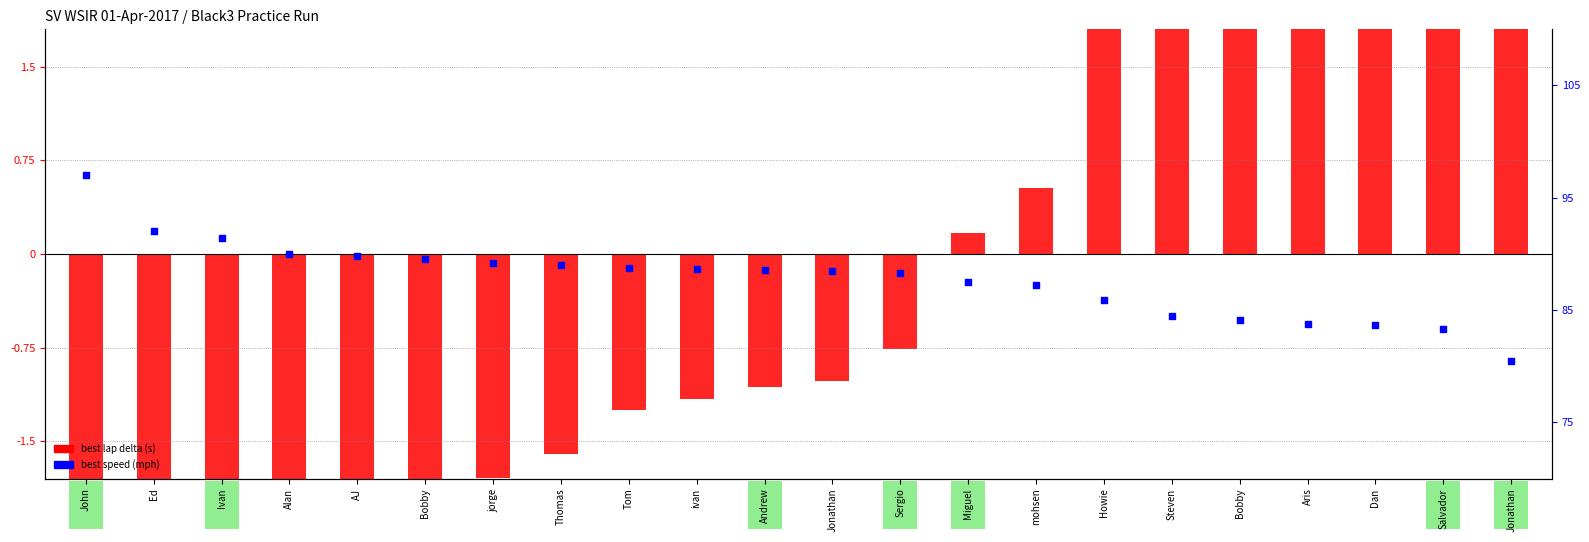

At how many categories does at least one series exceed 29?

22